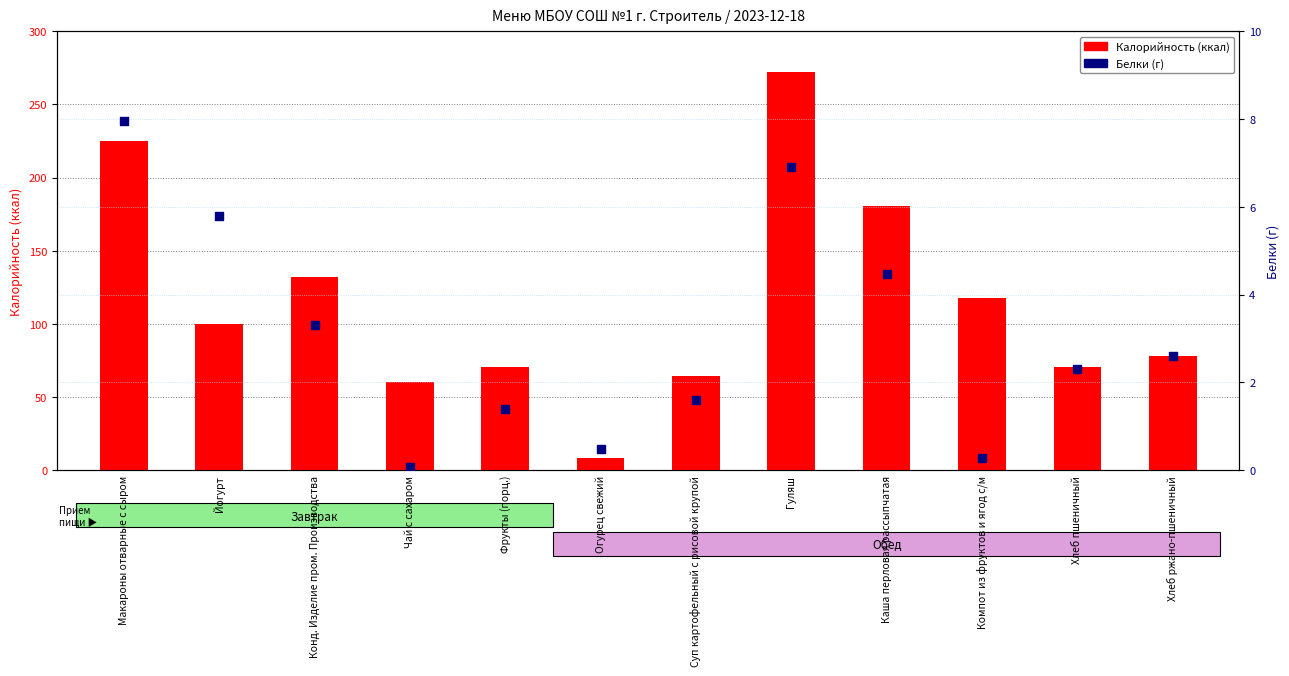

At which category is the sum across all series the highest?

Гуляш